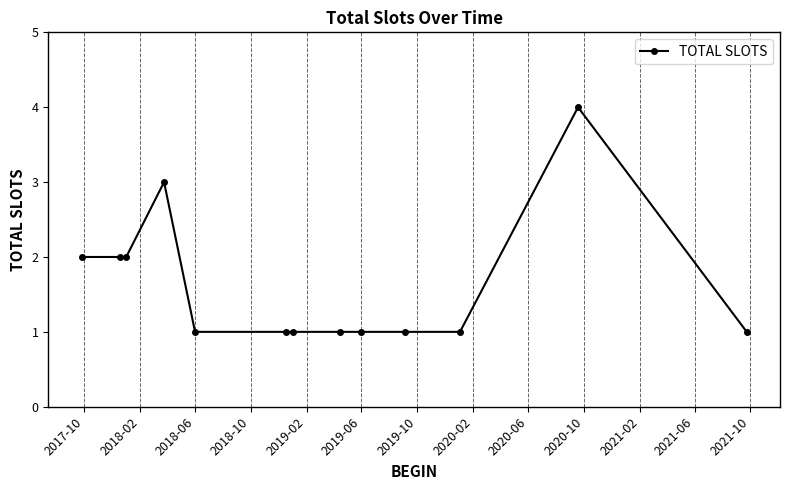

What is the difference between the maximum and second lowest values?

3